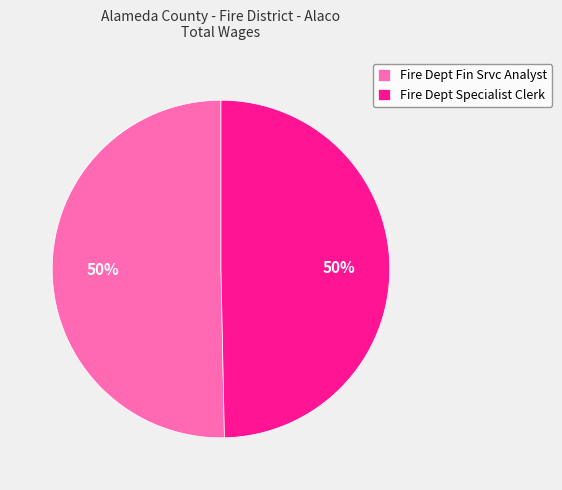

To the nearest percent, what is the combined percentage of Fire Dept Fin Srvc Analyst and Fire Dept Specialist Clerk?

100%